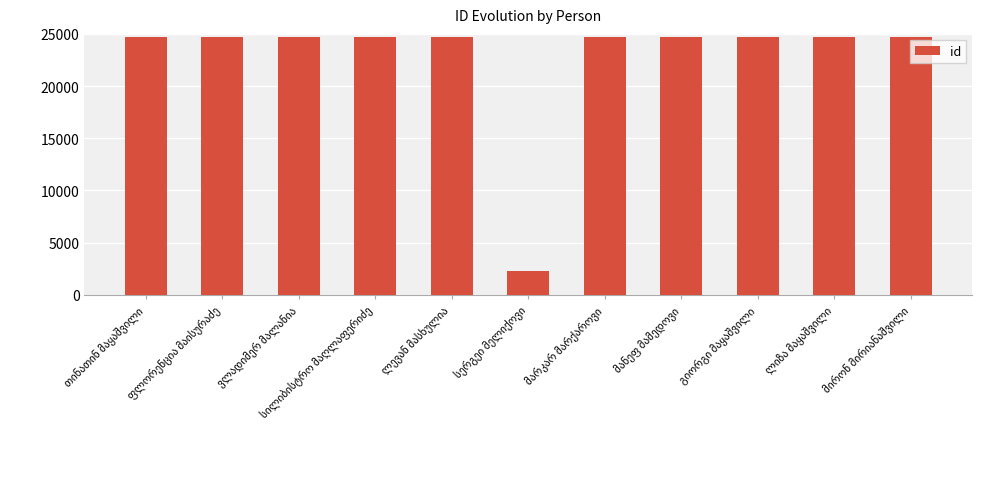

What is the value of the 1st bar from the left?

24670